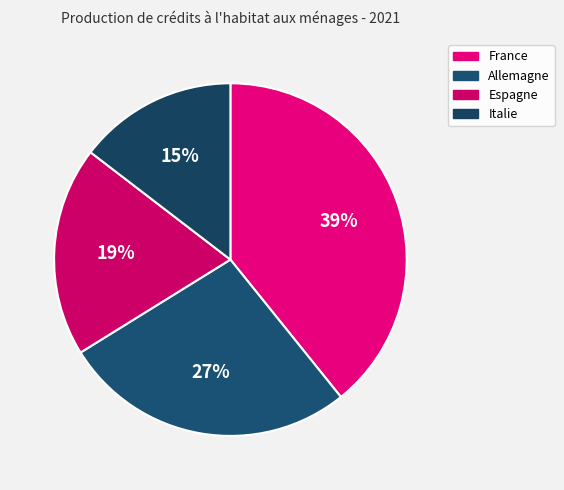

What percentage is the France slice, to the nearest percent?

39%